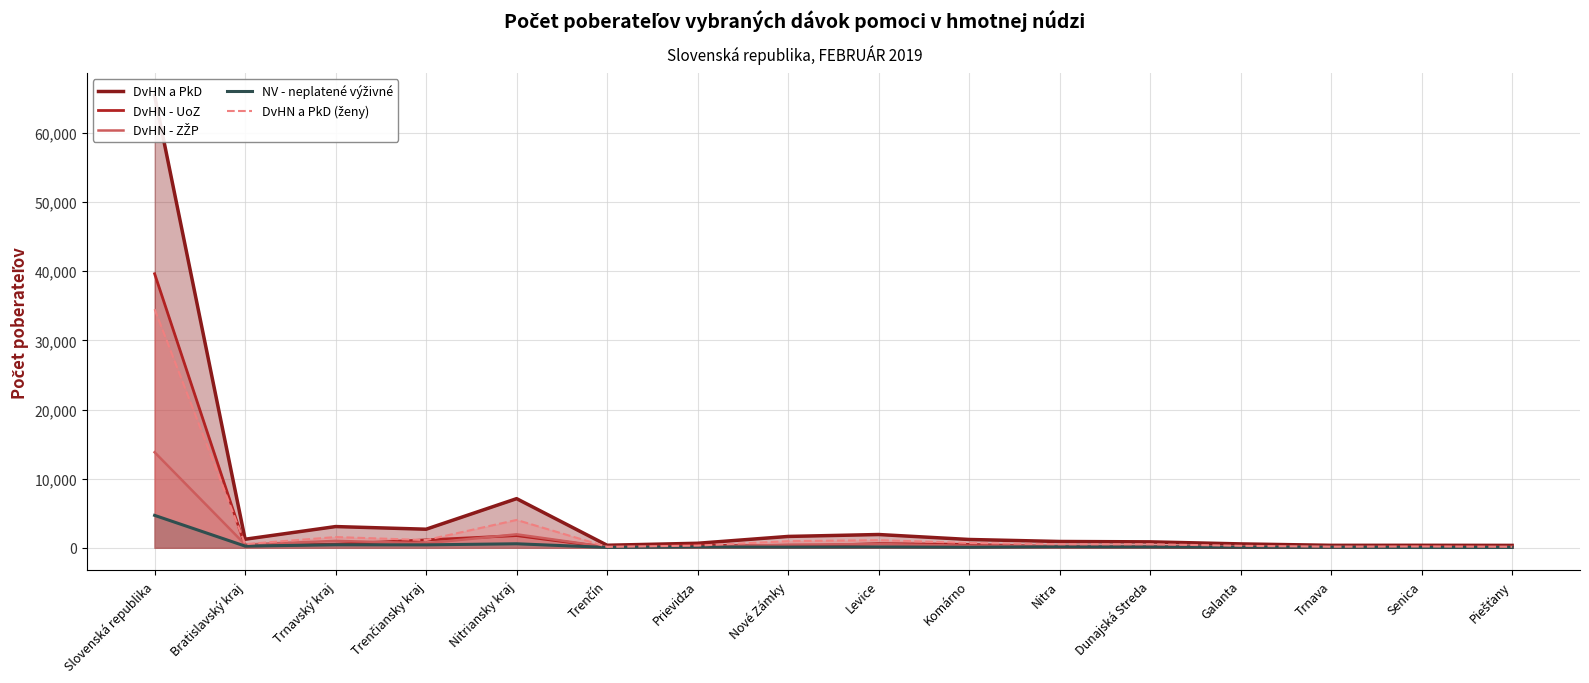

What is the difference between the DvHN - UoZ values at Nitriansky kraj and Trnavský kraj?

1238